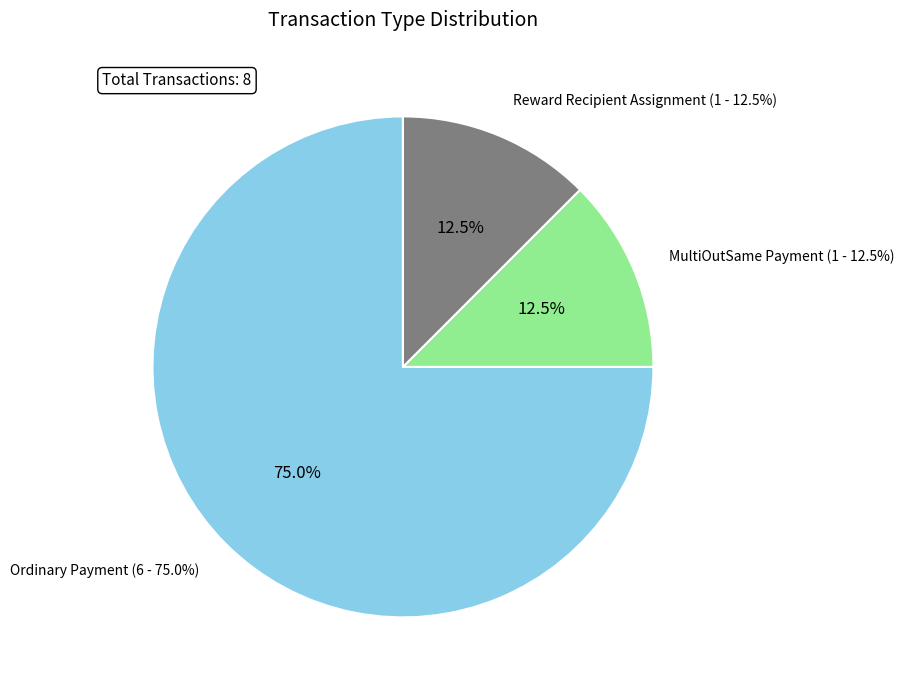

What is the total percentage of MultiOutSame Payment and Reward Recipient Assignment?

25.0%